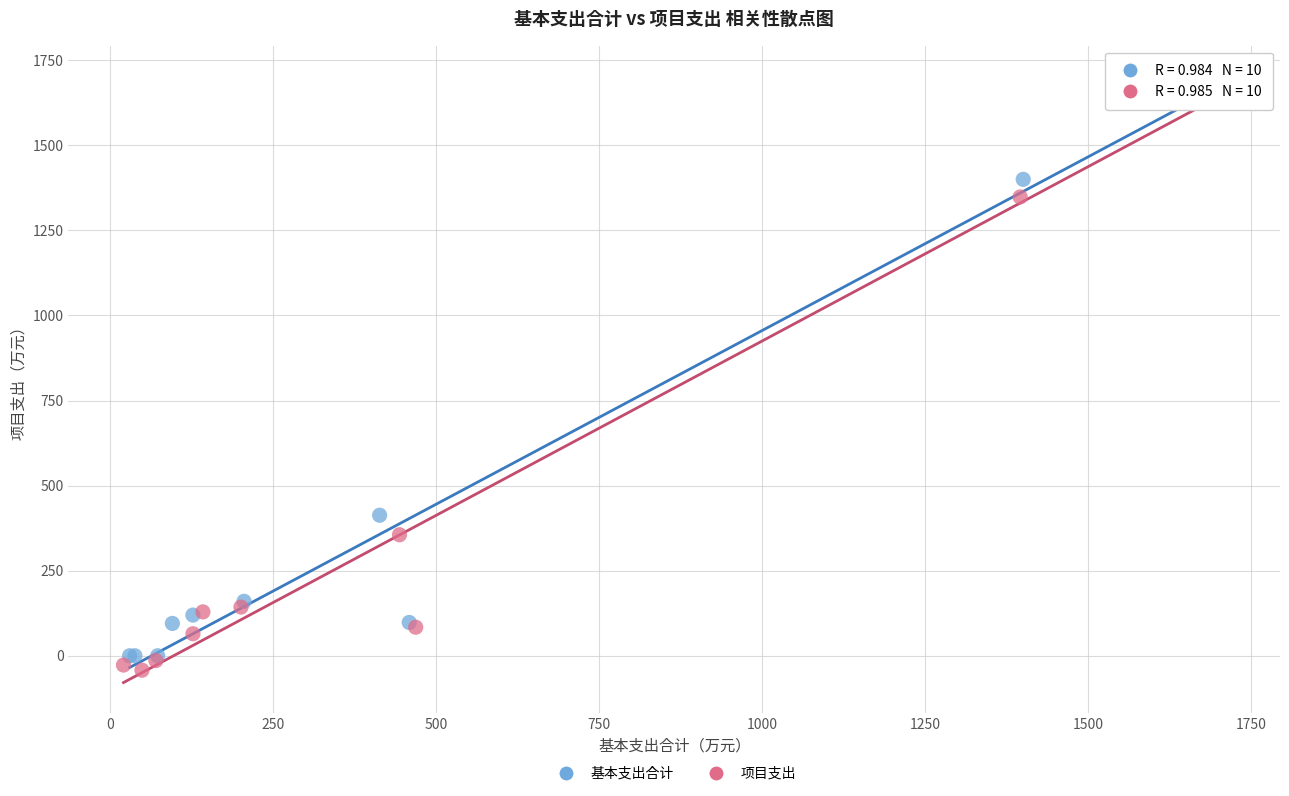

Which series has the widest spread of Y values?

项目支出